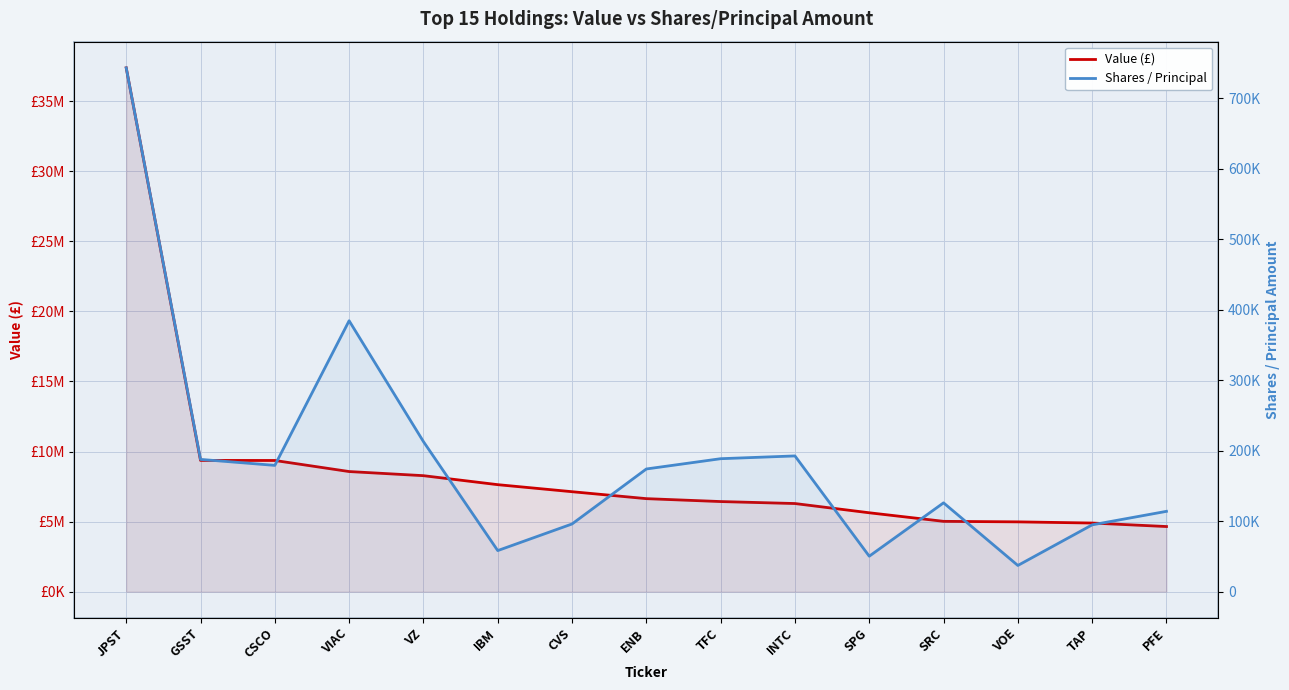

The Value (£) series shows 7132914 at CVS. True or false?

True